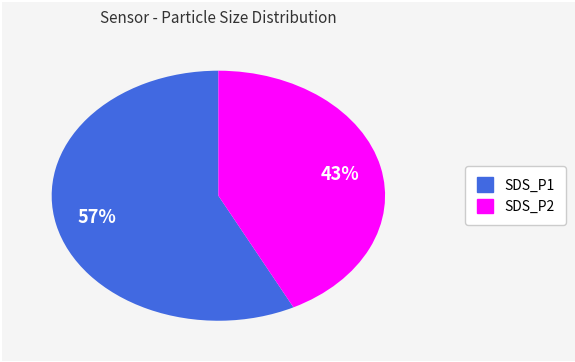

To the nearest percent, what percentage of the pie is SDS_P1?

57%